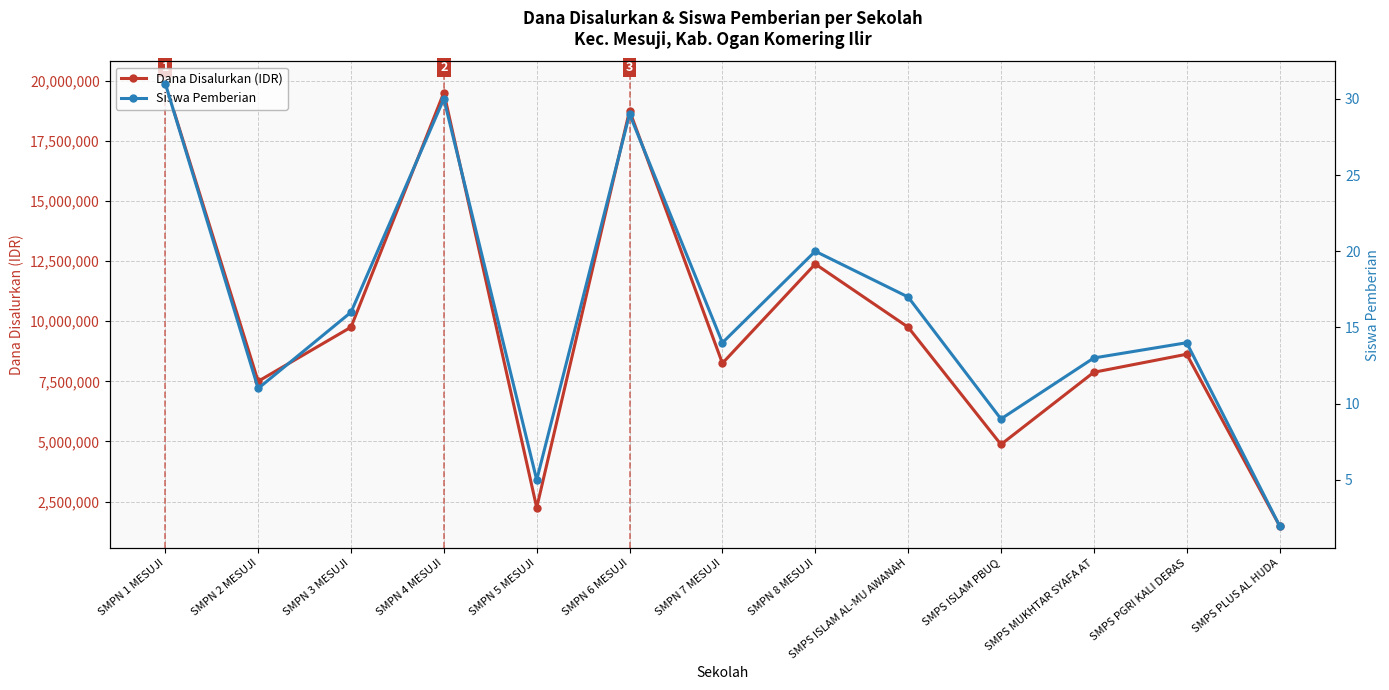

The value of Dana Disalurkan (IDR) at SMPN 3 MESUJI is 9750000. True or false?

True